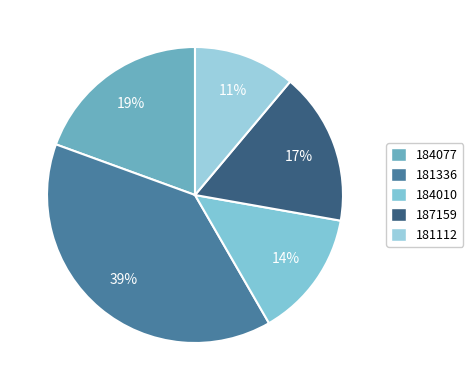

How many slices are in this pie chart?

5